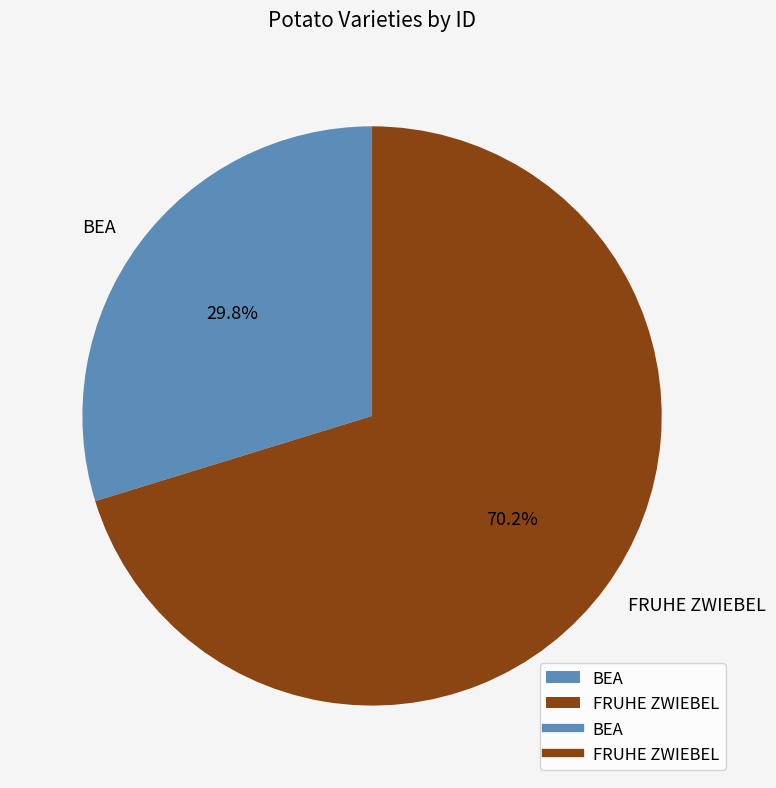

What portion of the pie excludes FRUHE ZWIEBEL?

29.8%